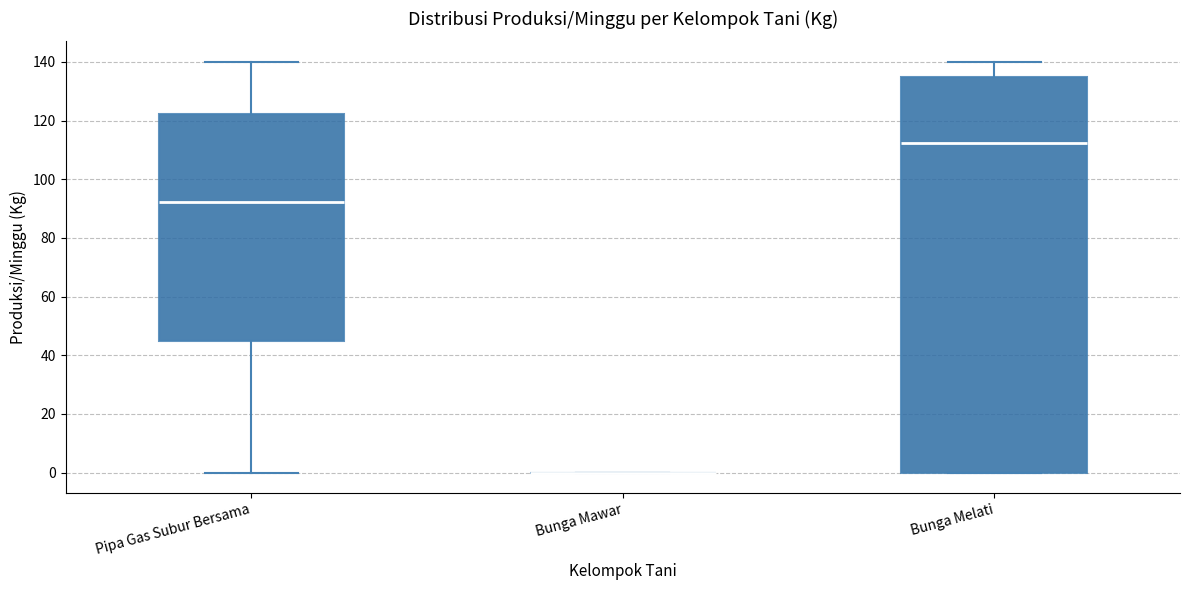

Reading left to right, read every box against the y-axis: the position of its median line, the range the box covers, and the ends of its whiskers. The values are not printed on the chart, so give them approximately, as read against the axis.

Pipa Gas Subur Bersama: median 92, box 46 to 122, whiskers 0 to 140
Bunga Mawar: box collapsed to a line at 0, whiskers 0 to 0
Bunga Melati: median 112, box 0 to 136, whiskers 0 to 140